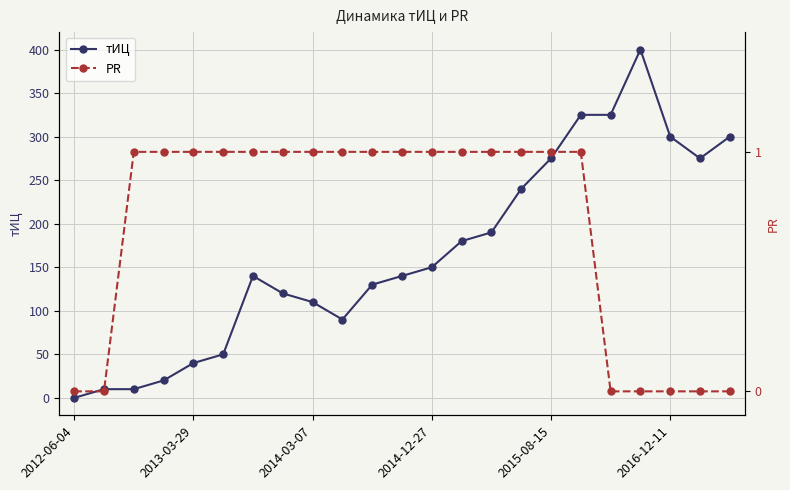

What is the highest value of the тИЦ series?

400